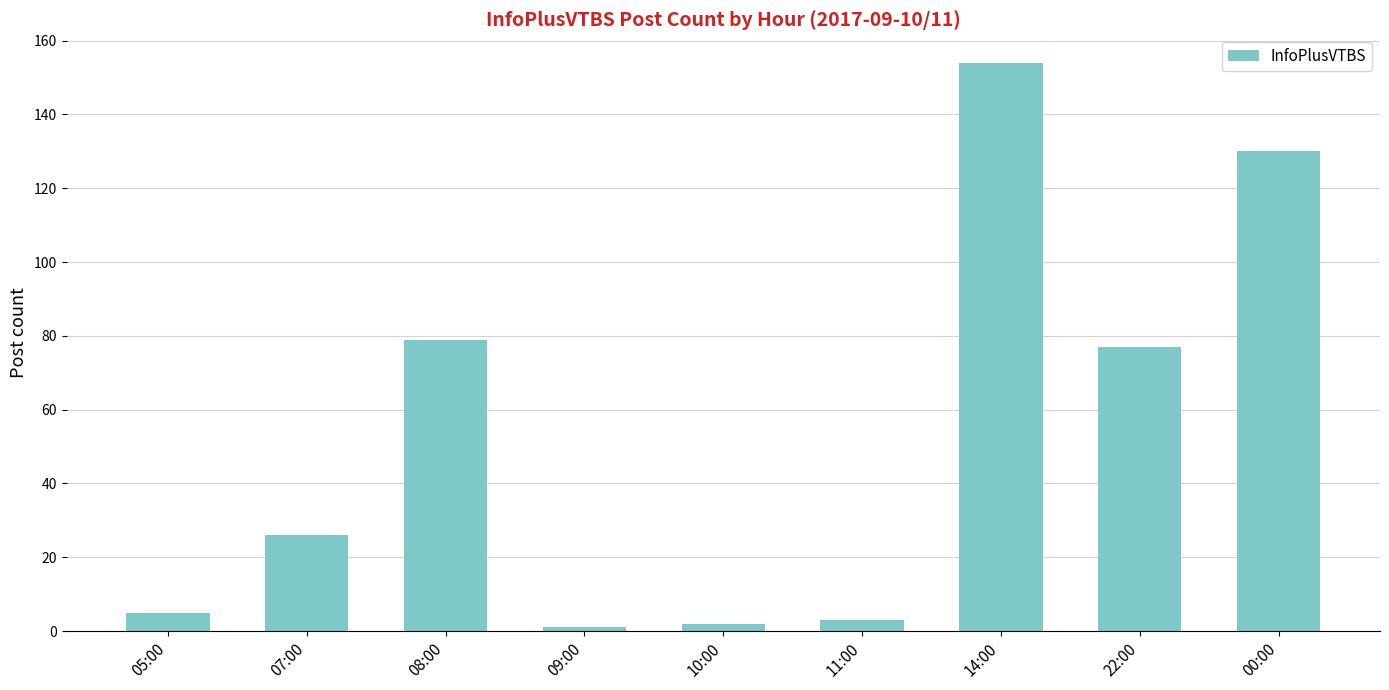

What is the label of the 6th bar from the right?

09:00